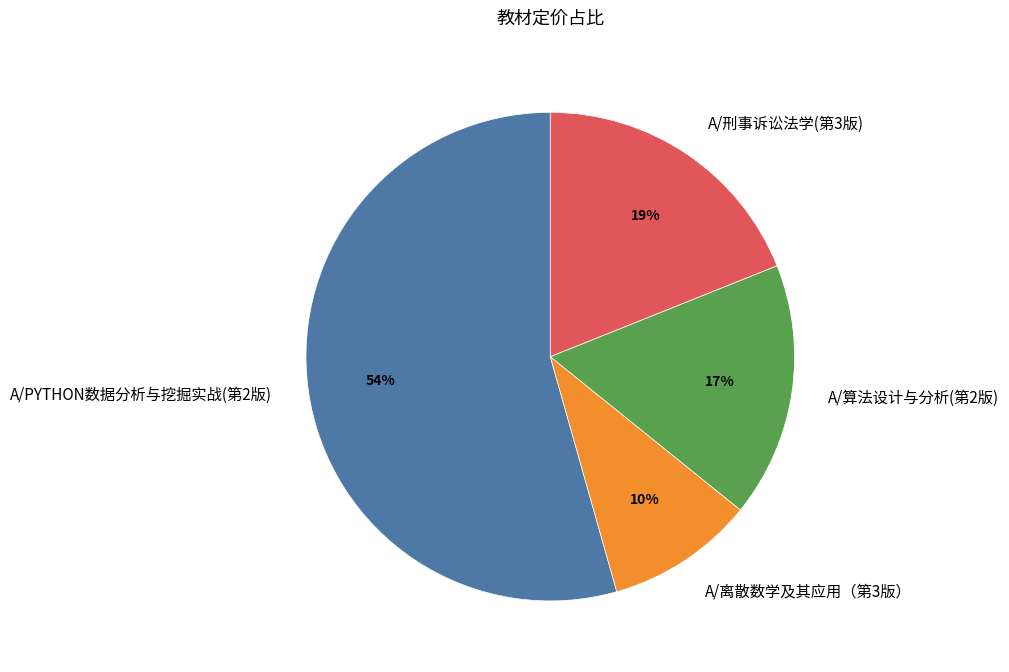

What is the largest slice in the pie chart?

A/PYTHON数据分析与挖掘实战(第2版)